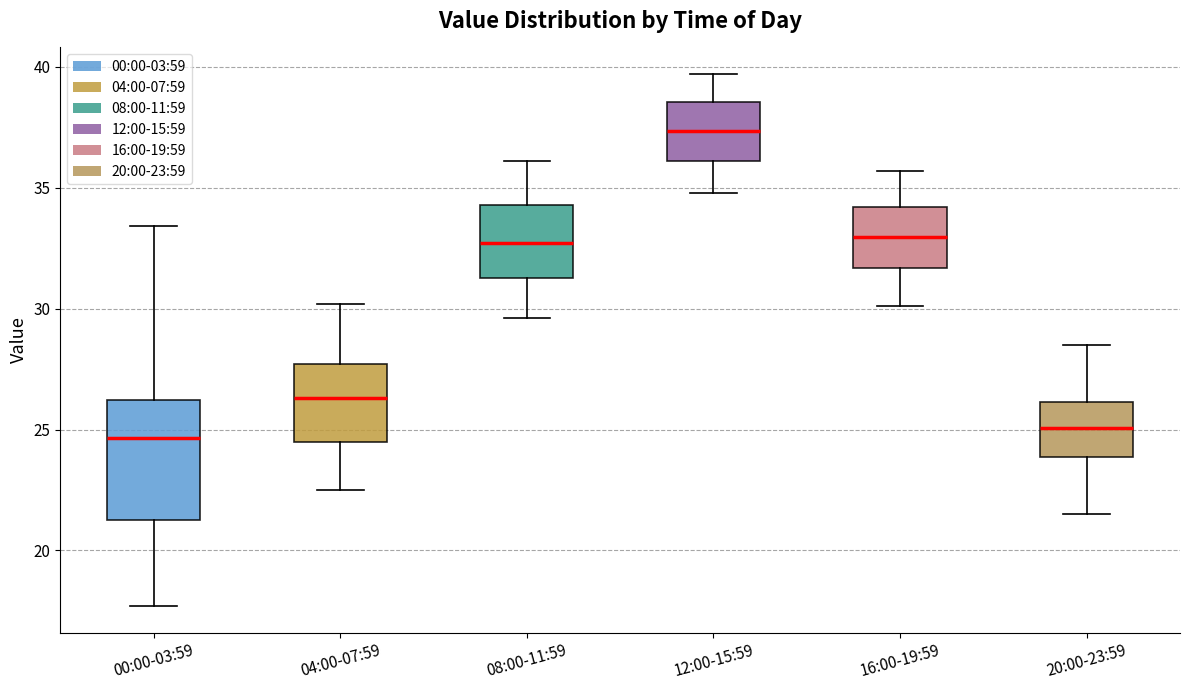

Where is the upper edge of the box for 12:00-15:59 on the y-axis? The values are not printed on the chart, so give them approximately, as read against the axis.

38.5